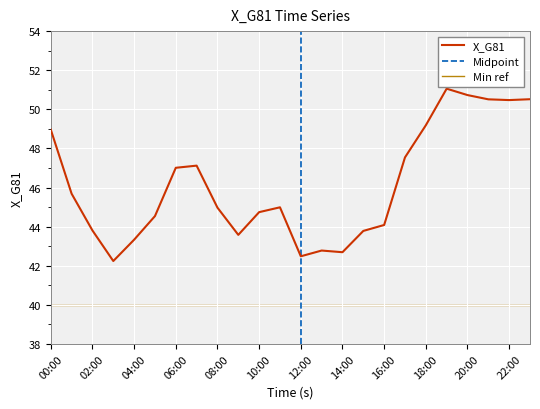

What is the approximate value at 02:00?

43.8